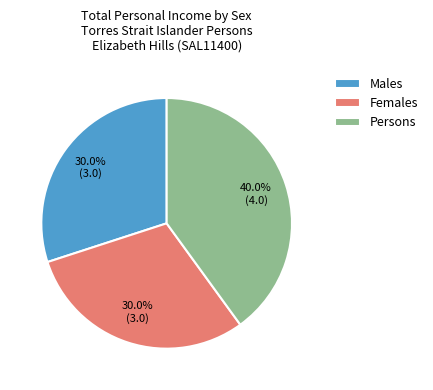

Count the number of slices in the pie.

3